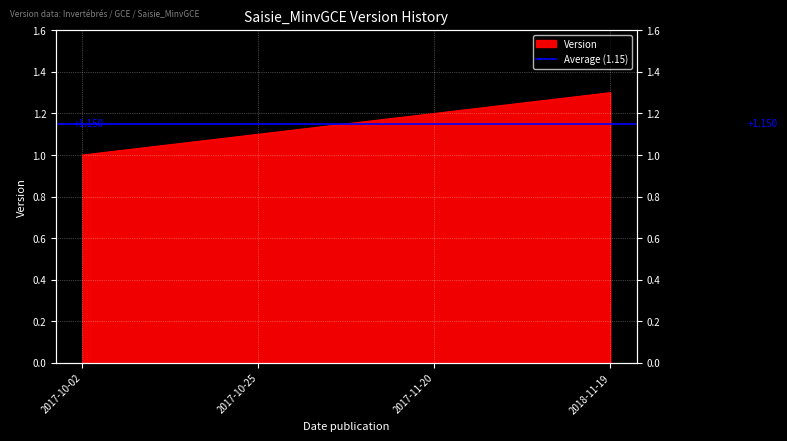

Rank the categories by value from highest to lowest.

2018-11-19, 2017-11-20, 2017-10-25, 2017-10-02